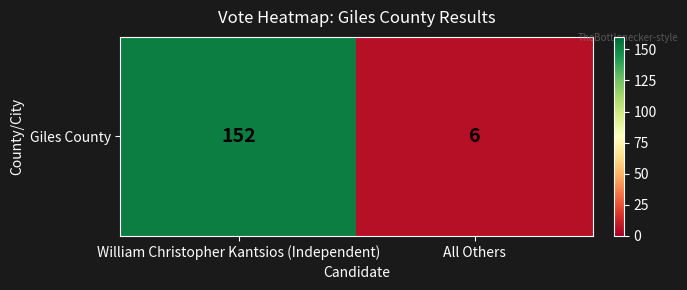

Approximately how many times larger is the value at William Christopher Kantsios (Independent) compared to All Others?

25.3